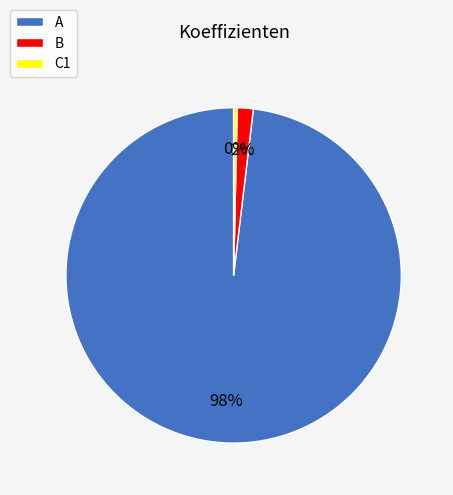

Count the number of slices in the pie.

3